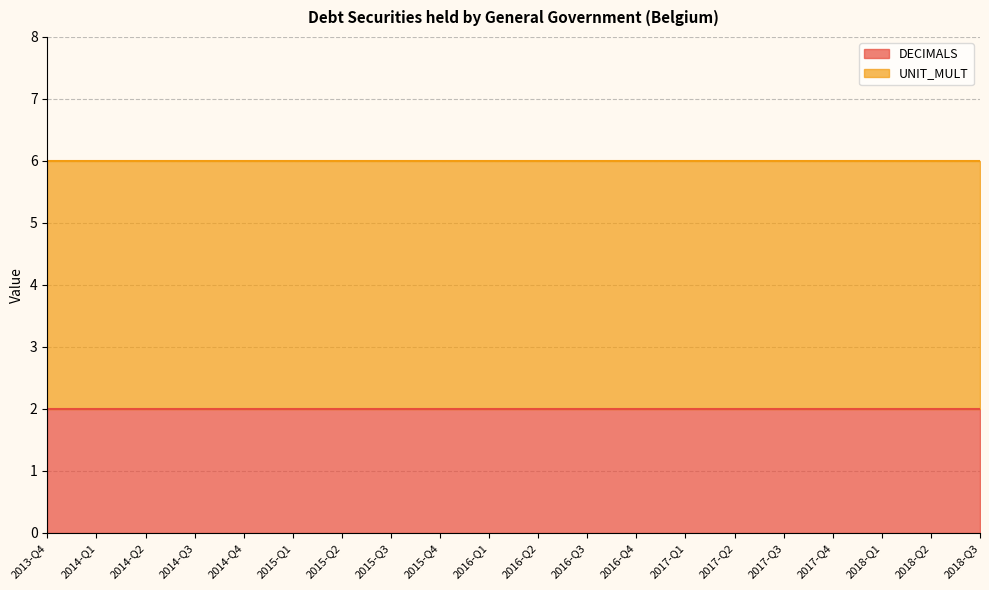

True or false: DECIMALS and OBS_VALUE intersect in this chart.

False